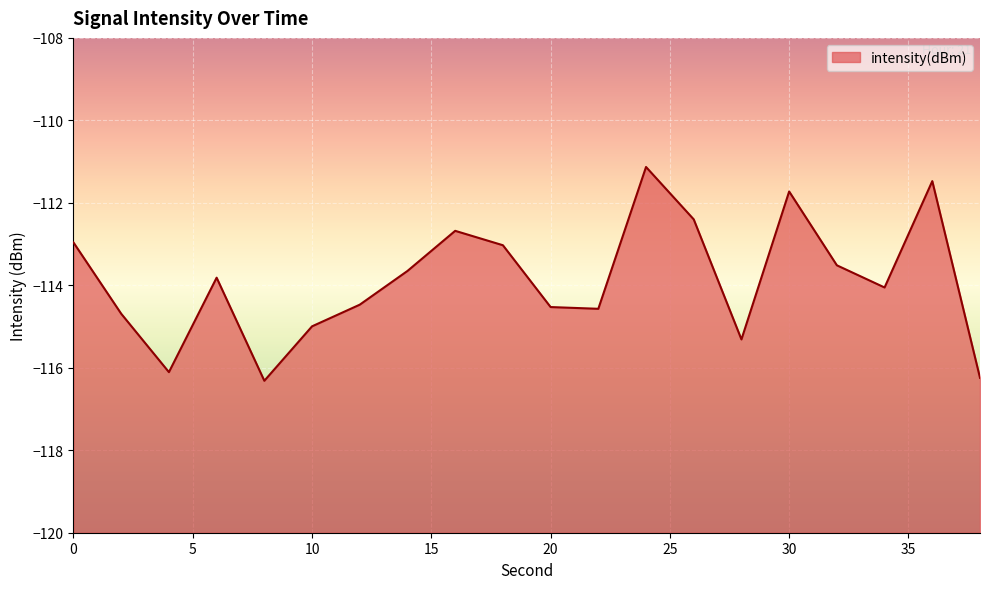

Reading left to right, list all the values displayed in this chart.

-113.0	-114.7	-116.1	-113.8	-116.3	-115.0	-114.5	-113.7	-112.7	-113.0	-114.5	-114.6	-111.1	-112.4	-115.3	-111.7	-113.5	-114.1	-111.5	-116.2